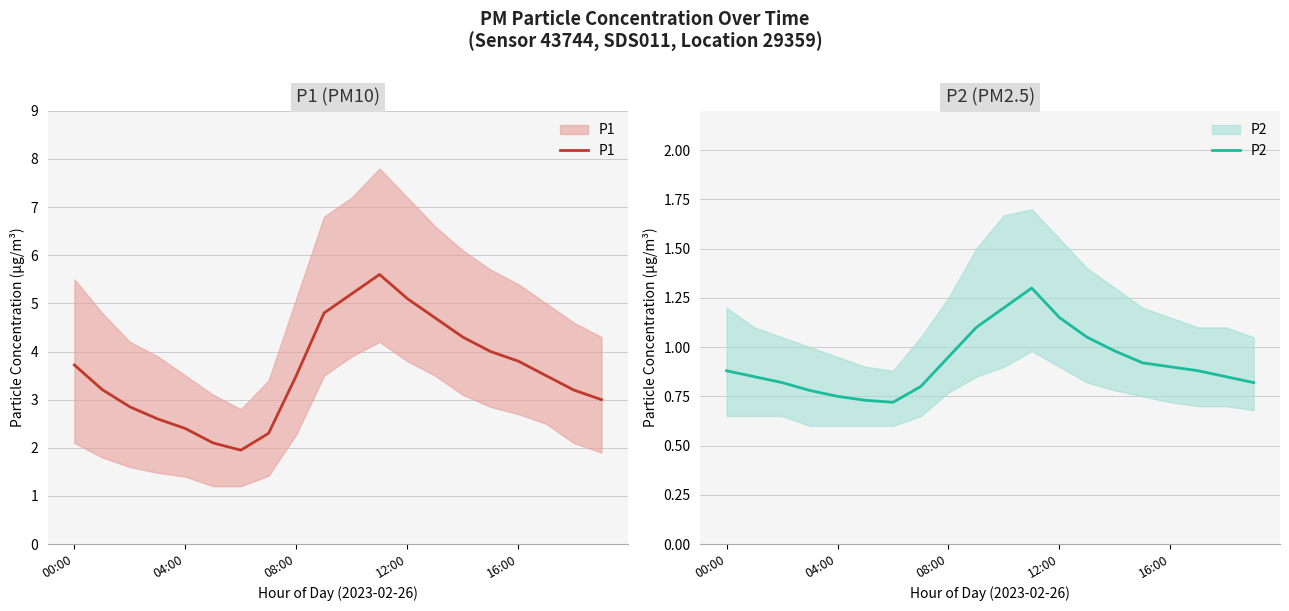

Does the chart have visible grid lines?

Yes